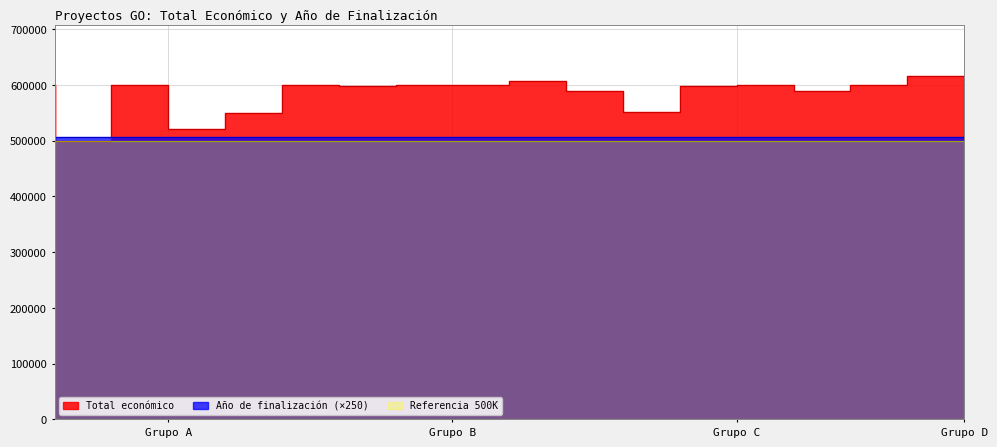

Which has a higher value, DRONSAFE or OLIVITECH?

DRONSAFE